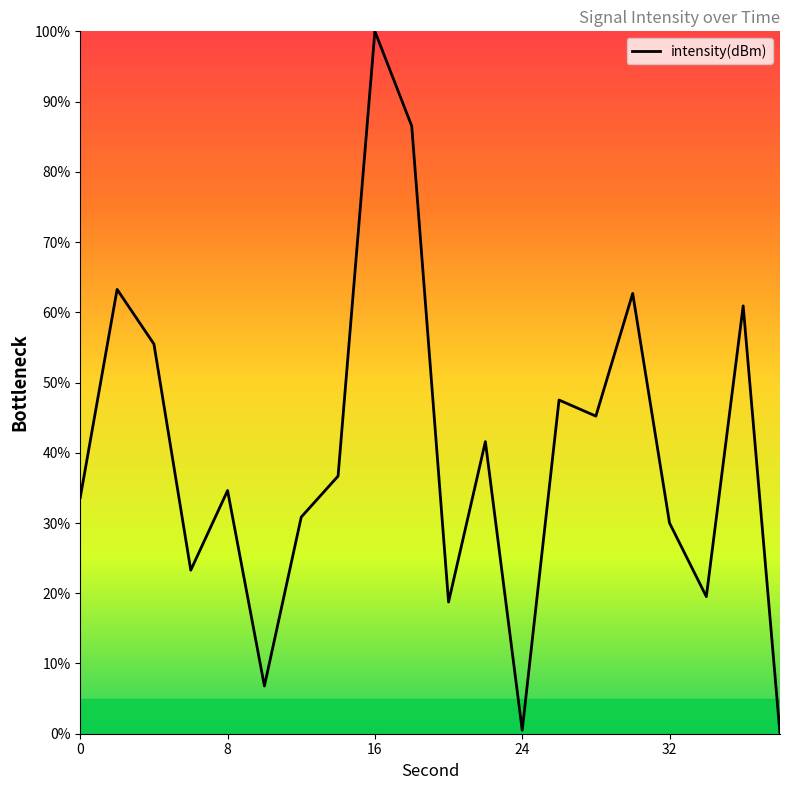

What is the difference between the maximum and minimum values?

100.0